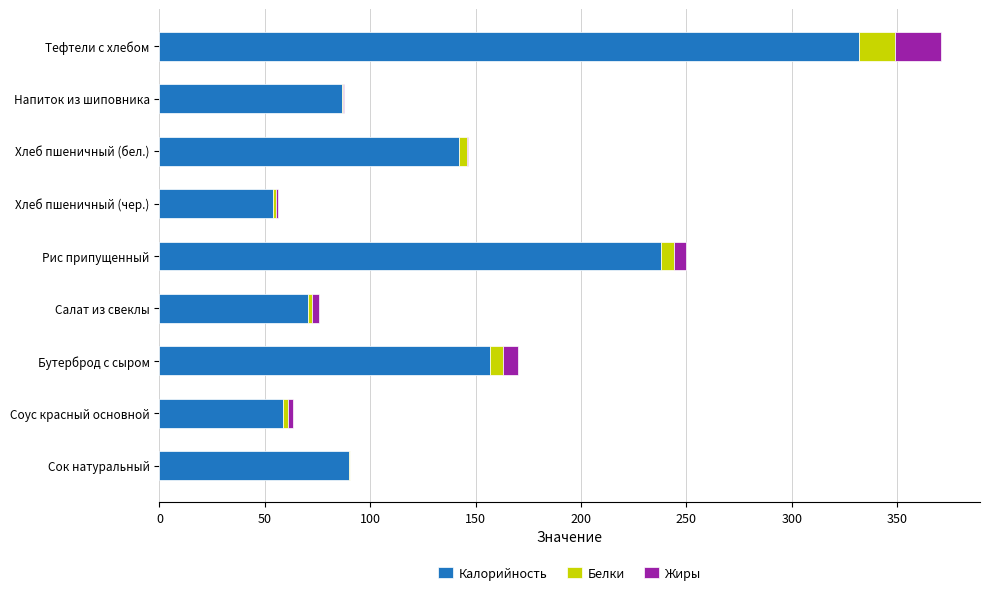

What are all the series names shown in the legend?

Калорийность, Белки, Жиры